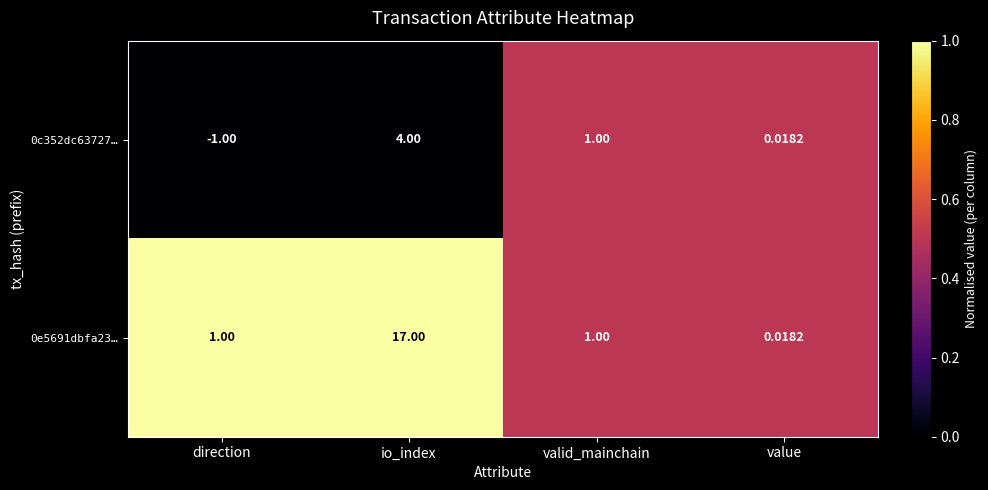

Rank the categories by 0c352dc63727… value from lowest to highest.

direction, value, valid_mainchain, io_index